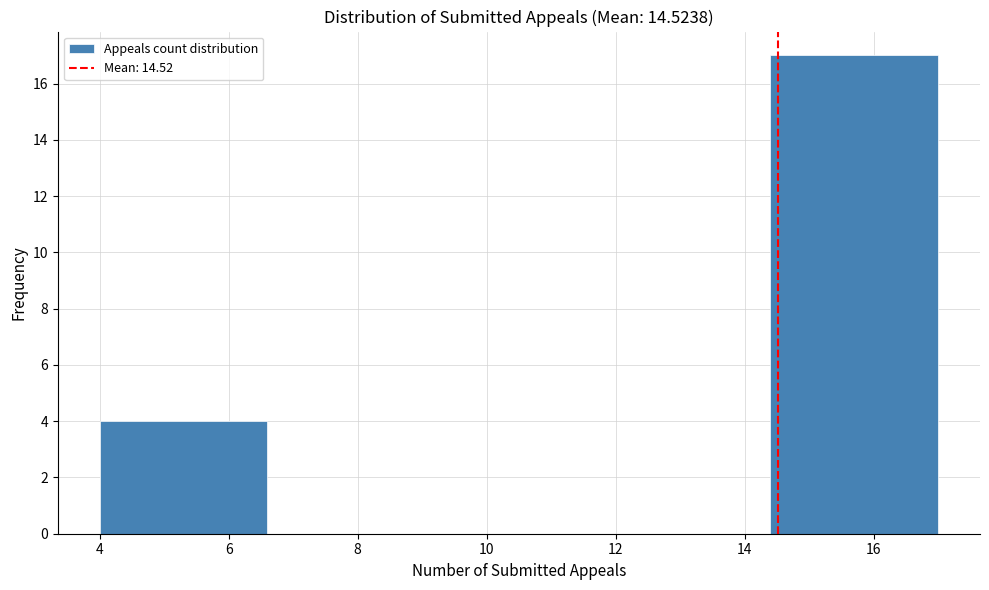

Reading left to right, list every bar in this chart as the range it spans on the x-axis followed by its height. The values are not printed on the chart, so give them approximately, as read against the axis.

4.0 to 6.6: 4
6.6 to 9.2: 0
9.2 to 11.8: 0
11.8 to 14.4: 0
14.4 to 17.0: 17